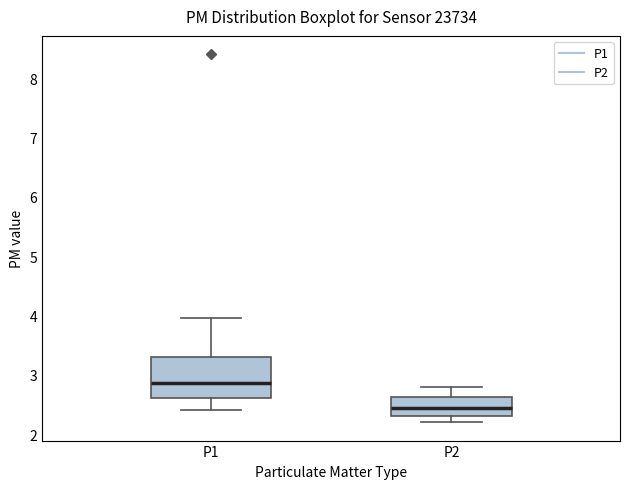

Comparing the boxes themselves (not the whiskers), which one is the tallest?

P1